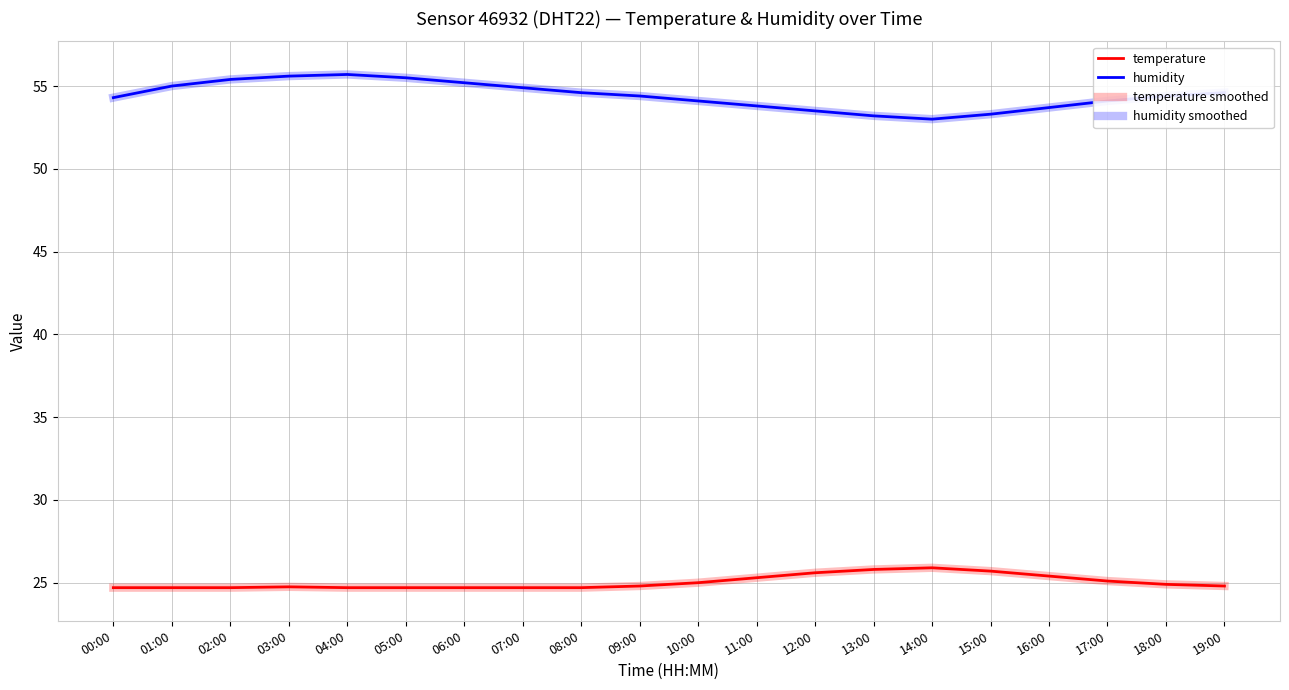

Reading left to right, what are all the values shown in this chart?

temperature: 00:00=24.7	01:00=24.7	02:00=24.7	03:00=24.8	04:00=24.7	05:00=24.7	06:00=24.7	07:00=24.7	08:00=24.7	09:00=24.8	10:00=25.0	11:00=25.3	12:00=25.6	13:00=25.8	14:00=25.9	15:00=25.7	16:00=25.4	17:00=25.1	18:00=24.9	19:00=24.8
humidity: 00:00=54.3	01:00=55.0	02:00=55.4	03:00=55.6	04:00=55.7	05:00=55.5	06:00=55.2	07:00=54.9	08:00=54.6	09:00=54.4	10:00=54.1	11:00=53.8	12:00=53.5	13:00=53.2	14:00=53.0	15:00=53.3	16:00=53.7	17:00=54.1	18:00=54.4	19:00=54.6
temperature smoothed: 00:00=24.7	01:00=24.7	02:00=24.7	03:00=24.8	04:00=24.7	05:00=24.7	06:00=24.7	07:00=24.7	08:00=24.7	09:00=24.8	10:00=25.0	11:00=25.3	12:00=25.6	13:00=25.8	14:00=25.9	15:00=25.7	16:00=25.4	17:00=25.1	18:00=24.9	19:00=24.8
humidity smoothed: 00:00=54.3	01:00=55.0	02:00=55.4	03:00=55.6	04:00=55.7	05:00=55.5	06:00=55.2	07:00=54.9	08:00=54.6	09:00=54.4	10:00=54.1	11:00=53.8	12:00=53.5	13:00=53.2	14:00=53.0	15:00=53.3	16:00=53.7	17:00=54.1	18:00=54.4	19:00=54.6